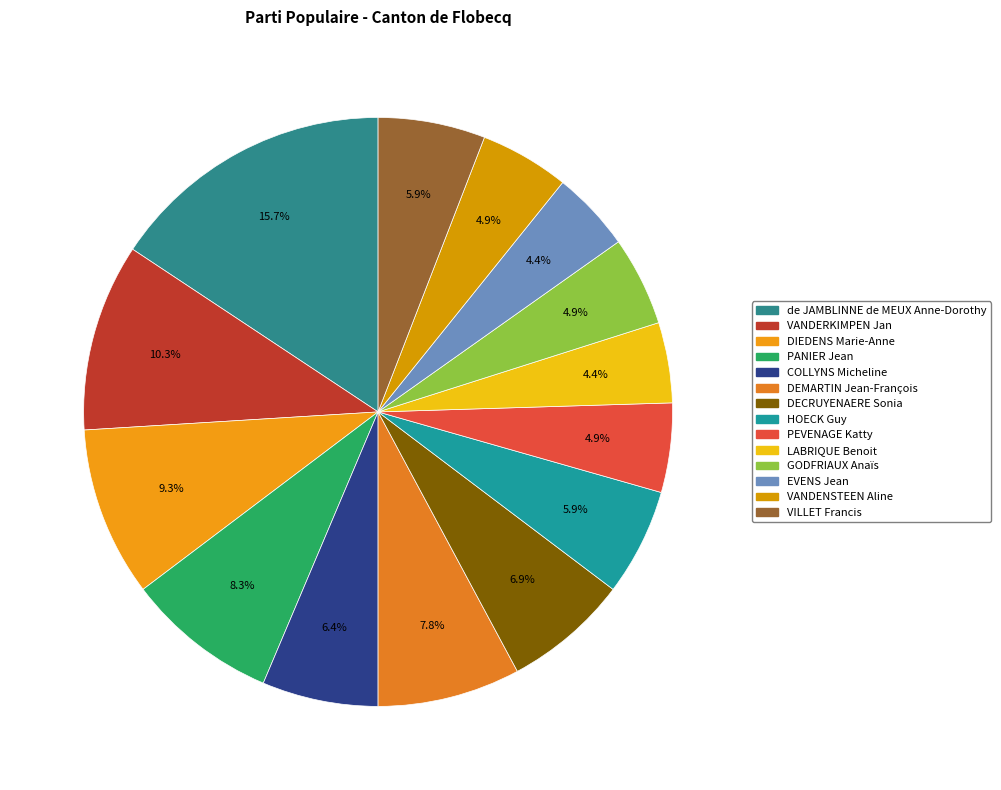

Is there a majority slice in this chart?

No